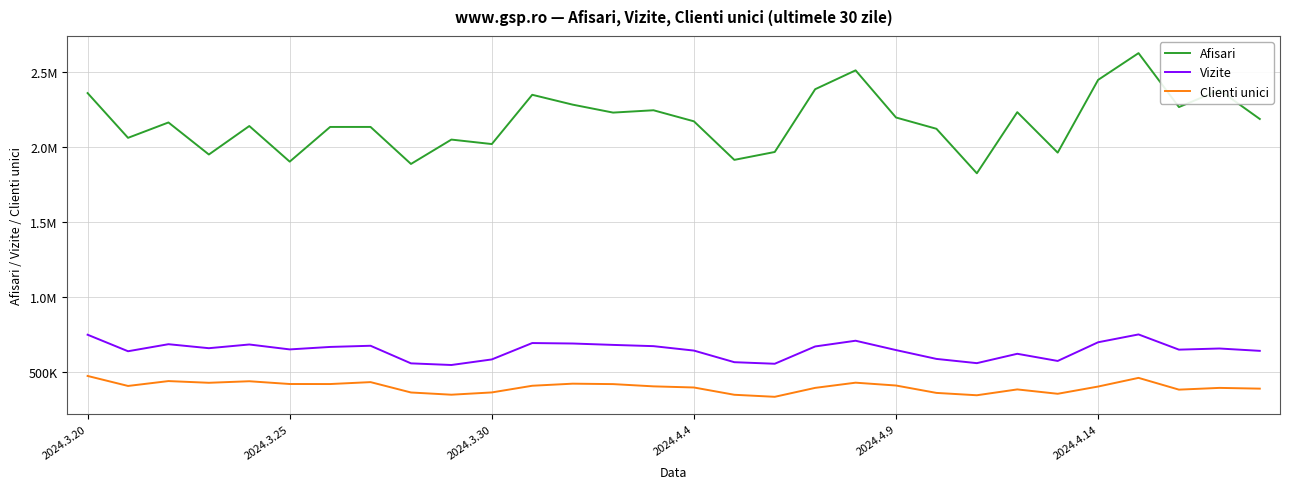

What are all the series names shown in the legend?

Afisari, Vizite, Clienti unici